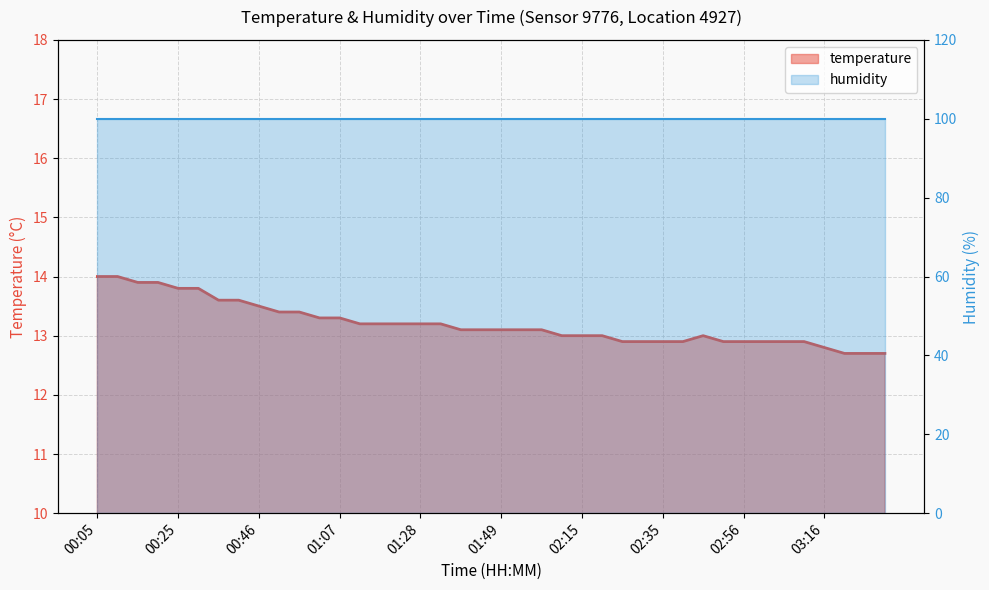

What is the sum of all values?

528.0